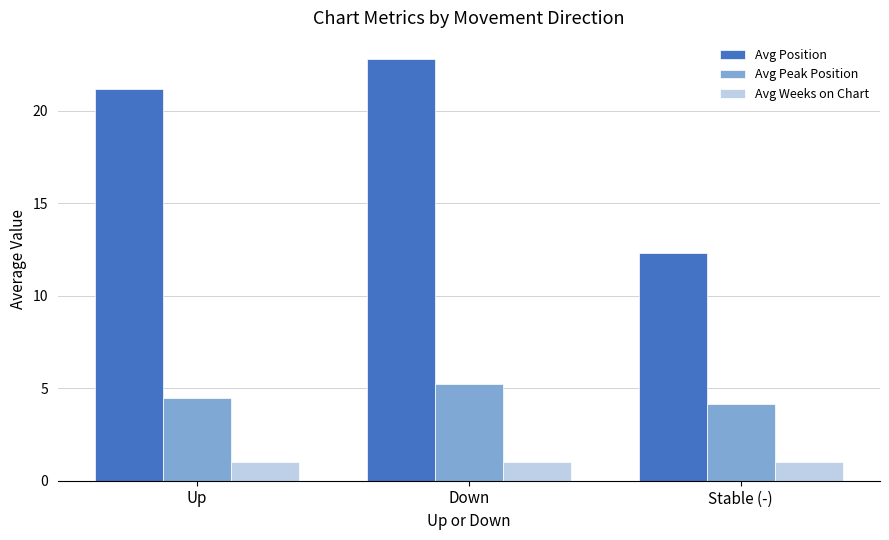

What is the highest value of the Avg Position series?

22.8